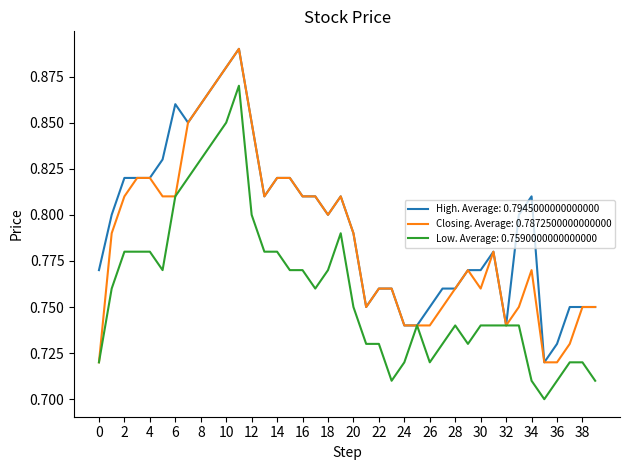

List the series in order of their overall mean, lowest first.

Low. Average: 0.7590000000000000, Closing. Average: 0.7872500000000000, High. Average: 0.7945000000000000